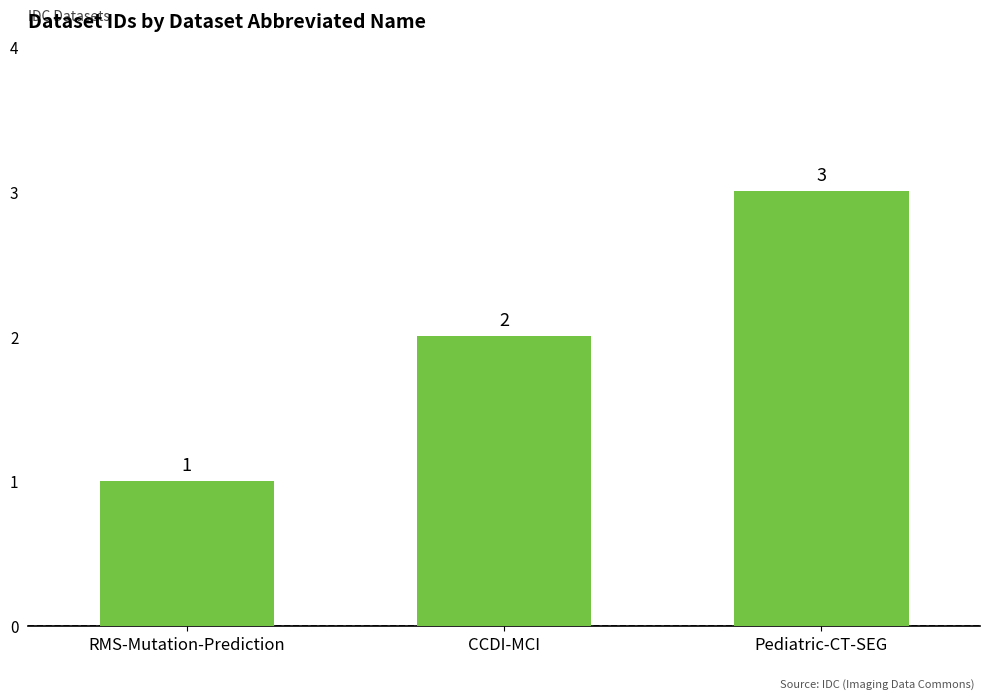

Which category has the highest value across all series?

Pediatric-CT-SEG